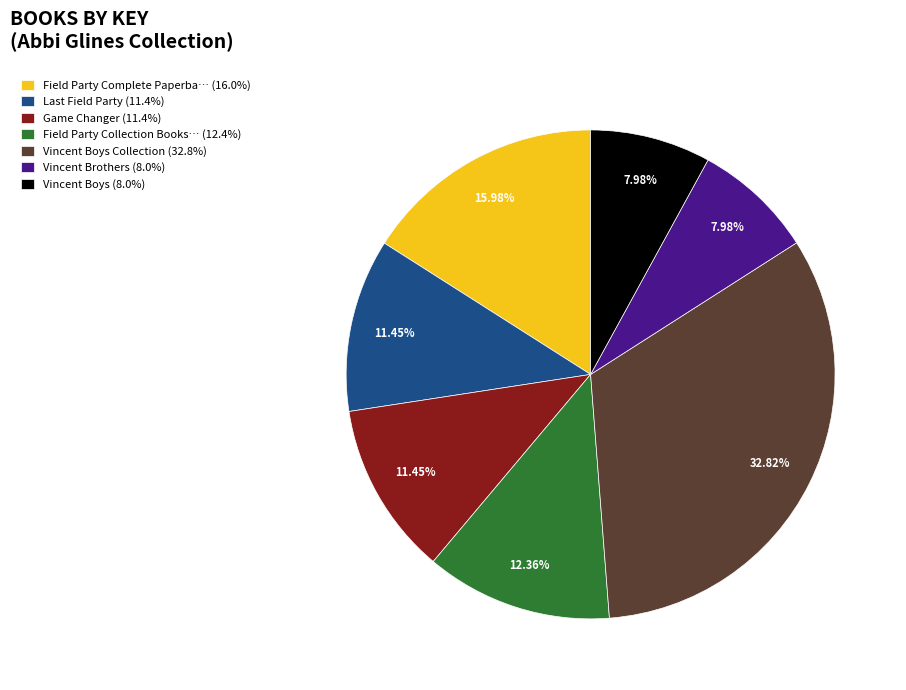

Does any single category account for the majority?

No